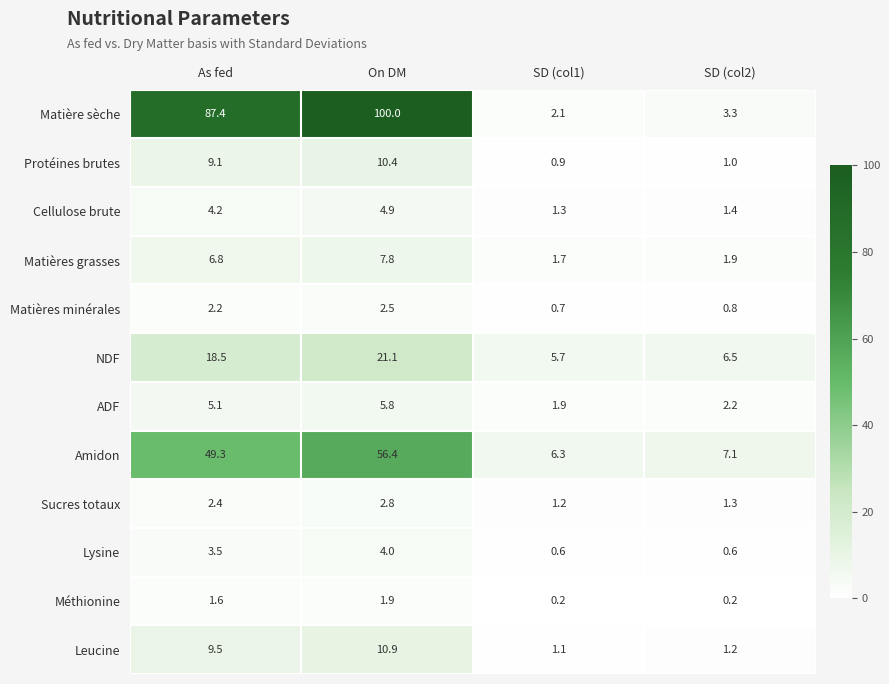

What is the maximum value shown in the chart?

100.0